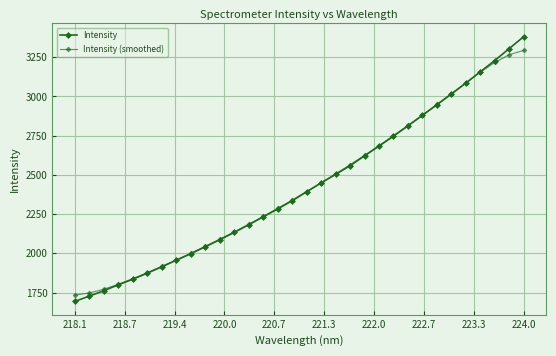

How many values in the Intensity (smoothed) series are below 2393?

16